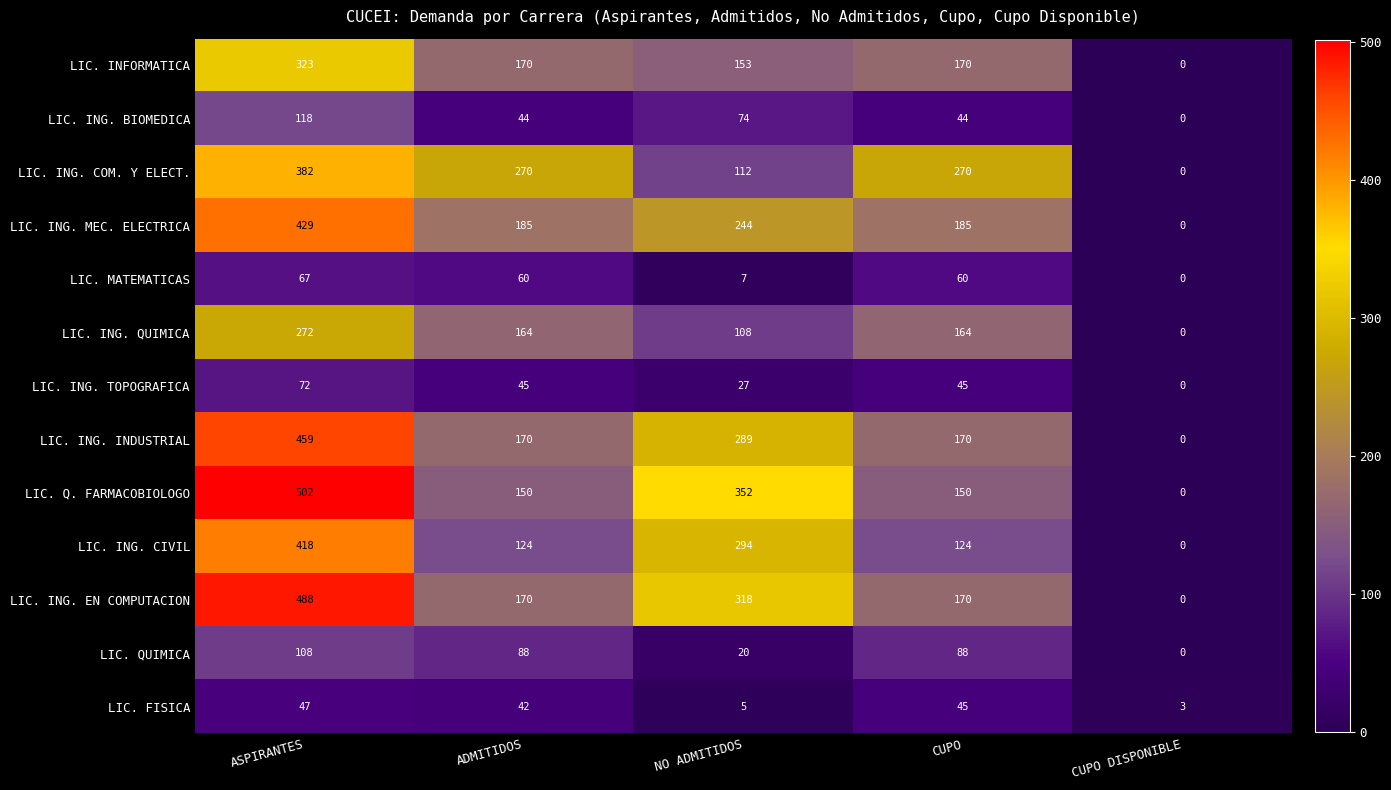

At how many categories does at least one series exceed 64?

4